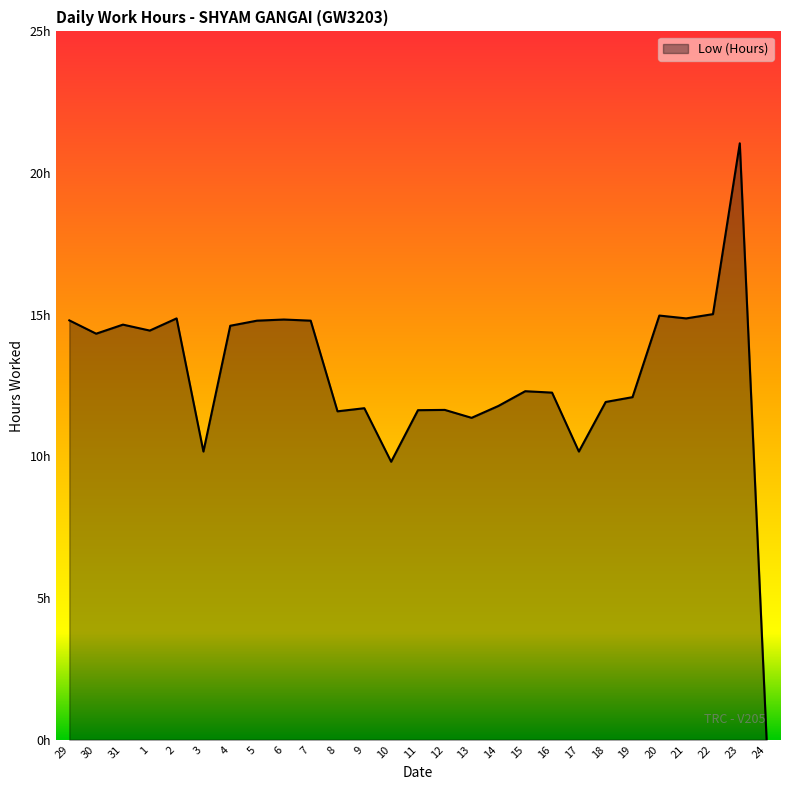

Does the chart display data point markers on the line(s)?

No